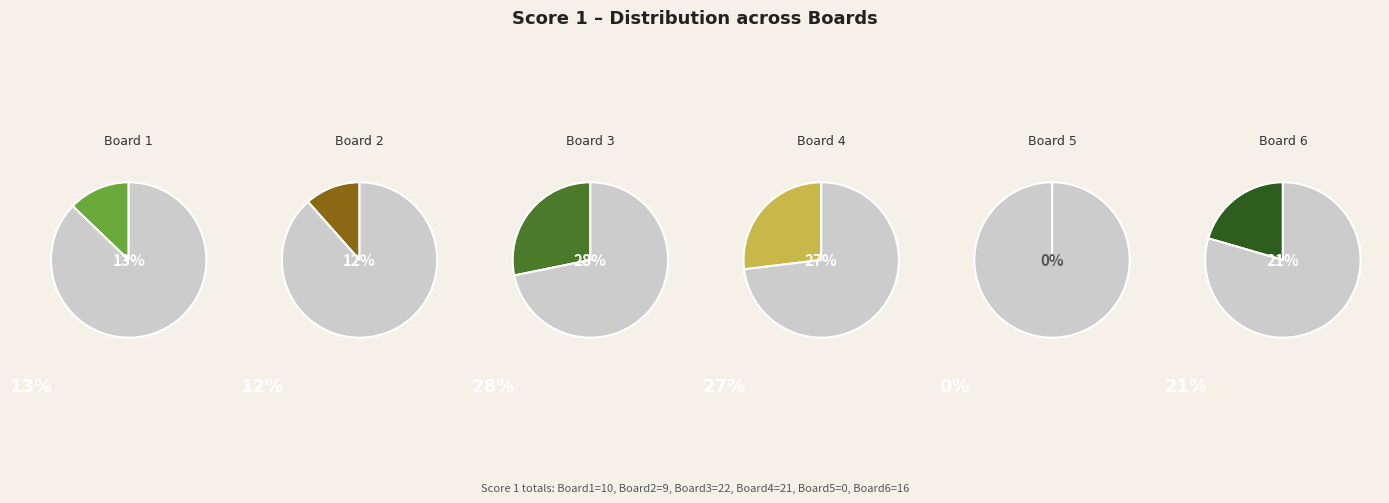

Does Board 2 account for over 50% of the chart?

No